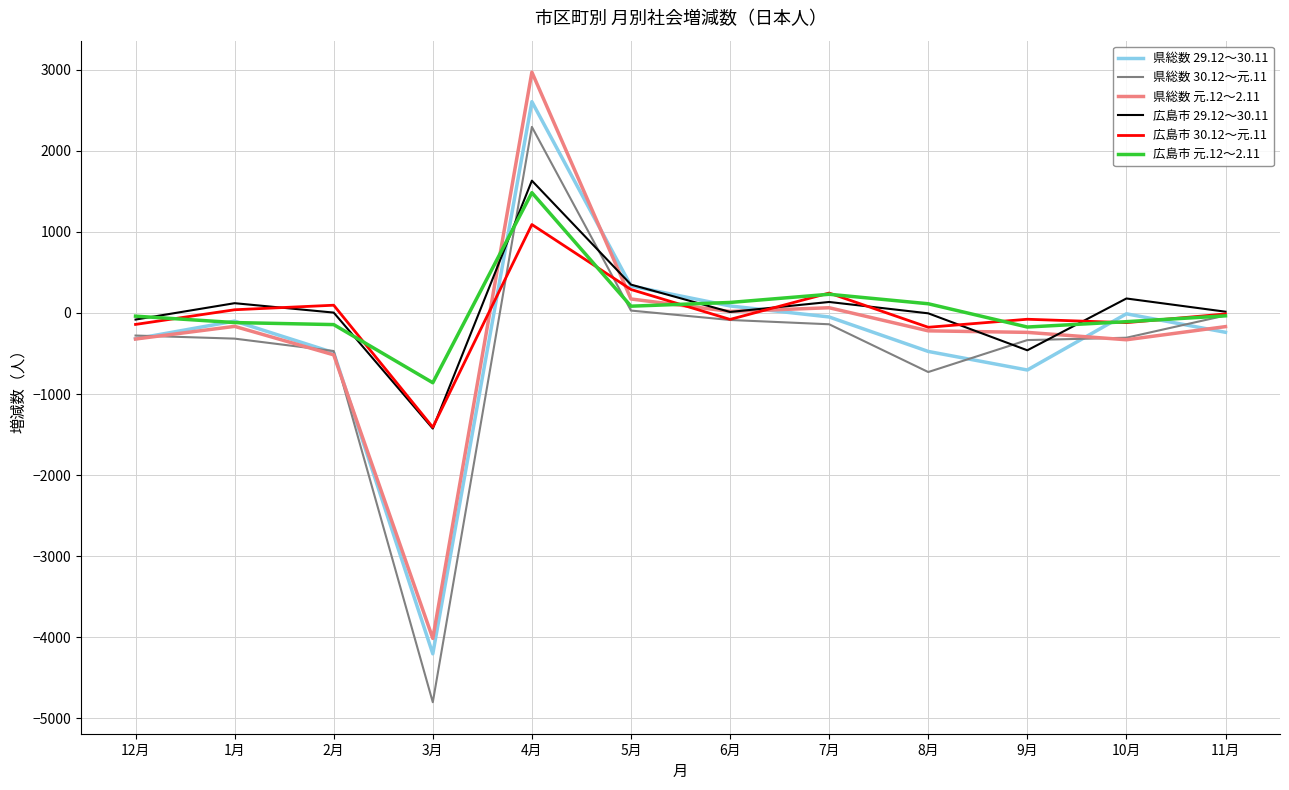

What is the minimum value for 県総数 30.12～元.11?

-4801